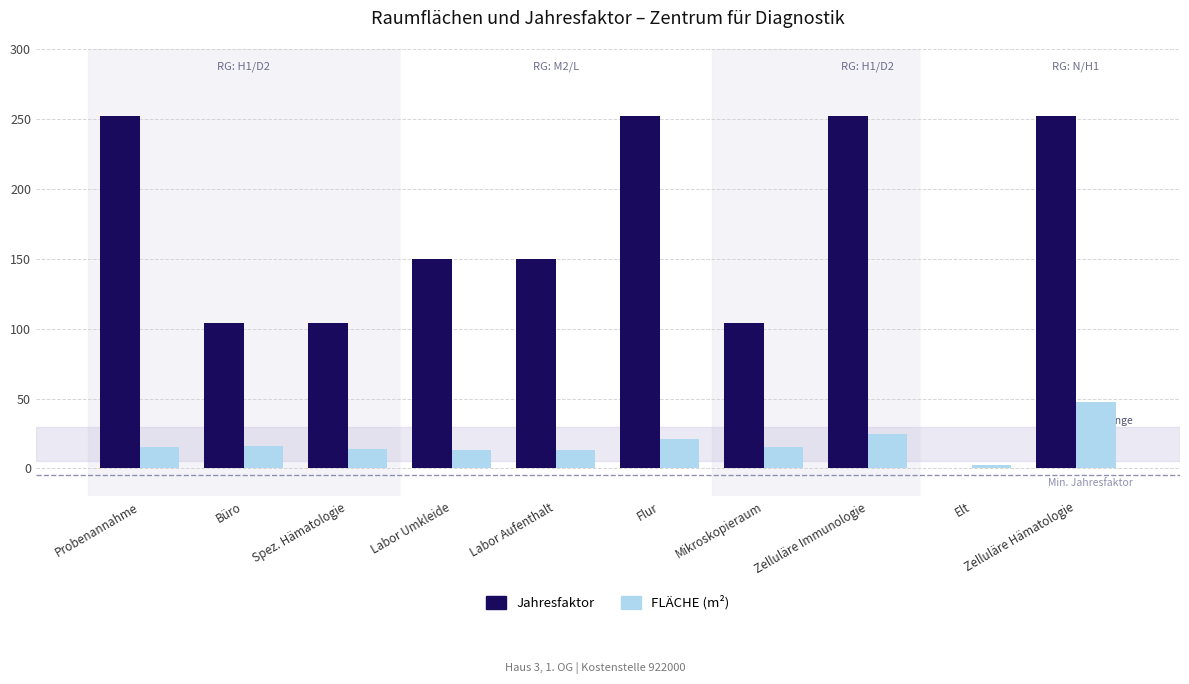

Does the chart contain stacked bars?

No